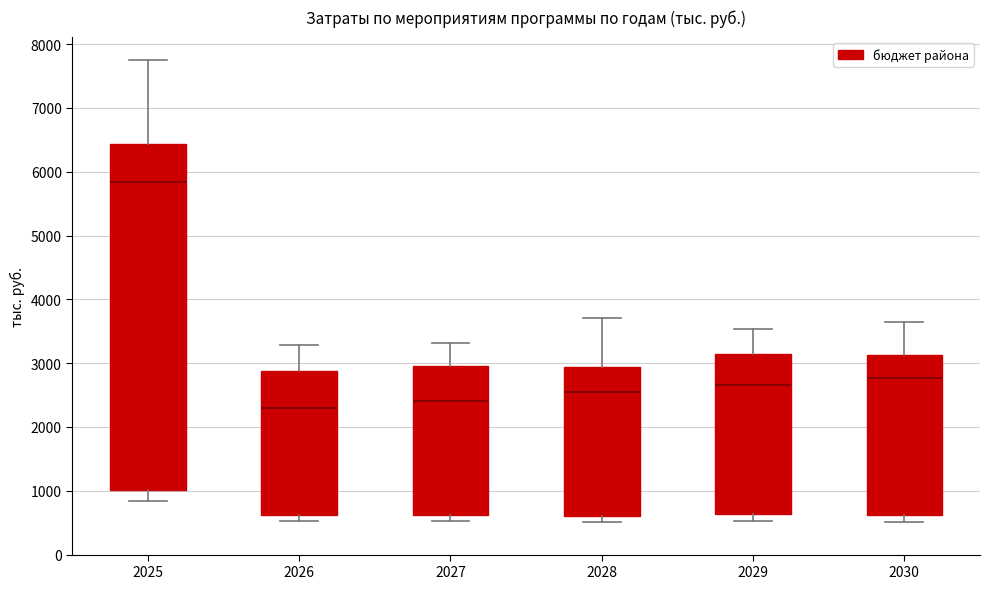

Reading left to right, transcribe this box plot: for each box, give where its median line is, the range the box spans, and where its two whiskers end, as read against the y-axis. The values are not printed on the chart, so give them approximately, as read against the axis.

2025: median 5800, box 1000 to 6400, whiskers 800 to 7800
2026: median 2300, box 600 to 2900, whiskers 500 to 3300
2027: median 2400, box 600 to 3000, whiskers 500 to 3300
2028: median 2500, box 600 to 2900, whiskers 500 to 3700
2029: median 2700, box 600 to 3100, whiskers 500 to 3500
2030: median 2800, box 600 to 3100, whiskers 500 to 3600